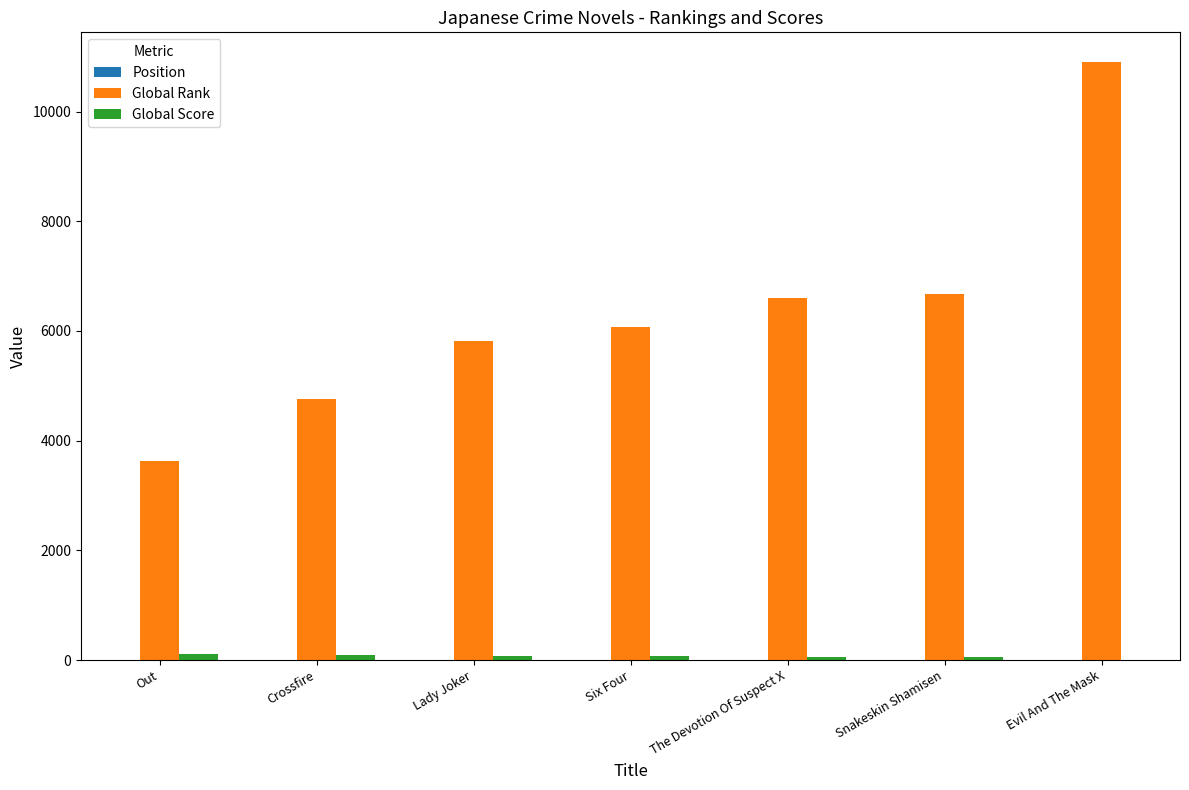

At which label does Global Rank reach its peak?

Evil And The Mask